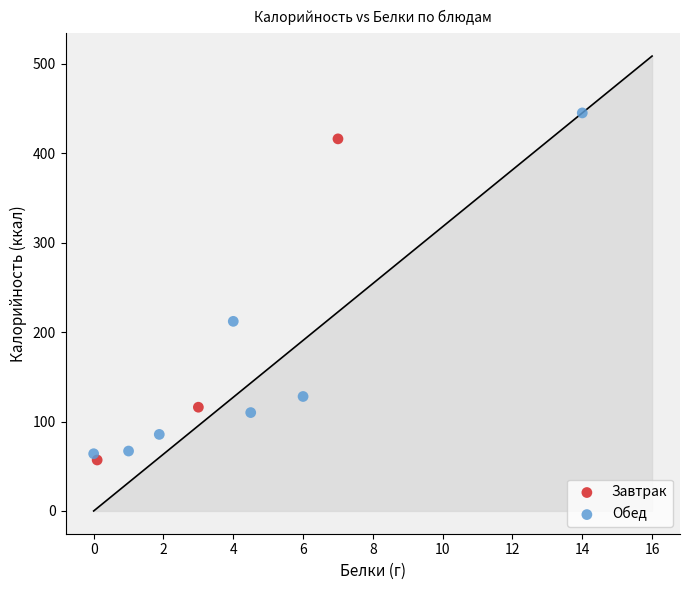

What are all the series names shown in the legend?

Завтрак, Обед